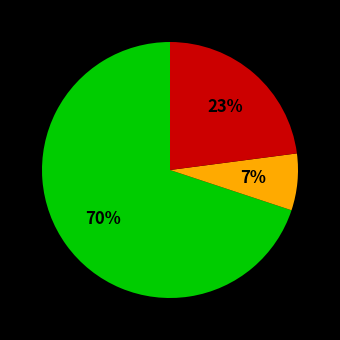

Does any single category account for the majority?

Yes